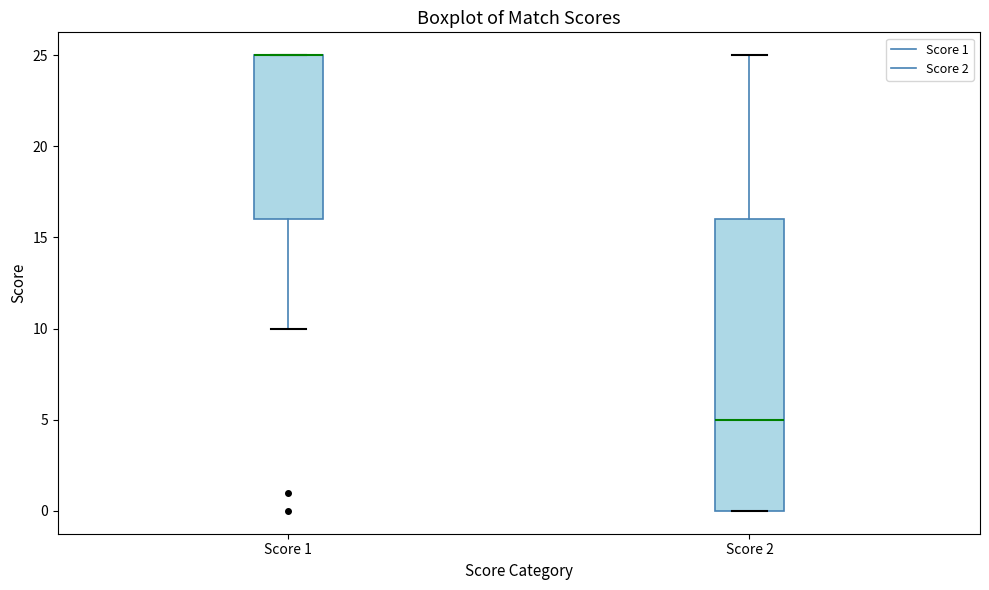

Reading left to right, read every box against the y-axis: the position of its median line, the range the box covers, and the ends of its whiskers. The values are not printed on the chart, so give them approximately, as read against the axis.

Score 1: median 25 (drawn on the box's upper edge), box 16 to 25, whiskers 10 to 25
Score 2: median 5, box 0 to 16, whiskers 0 to 25